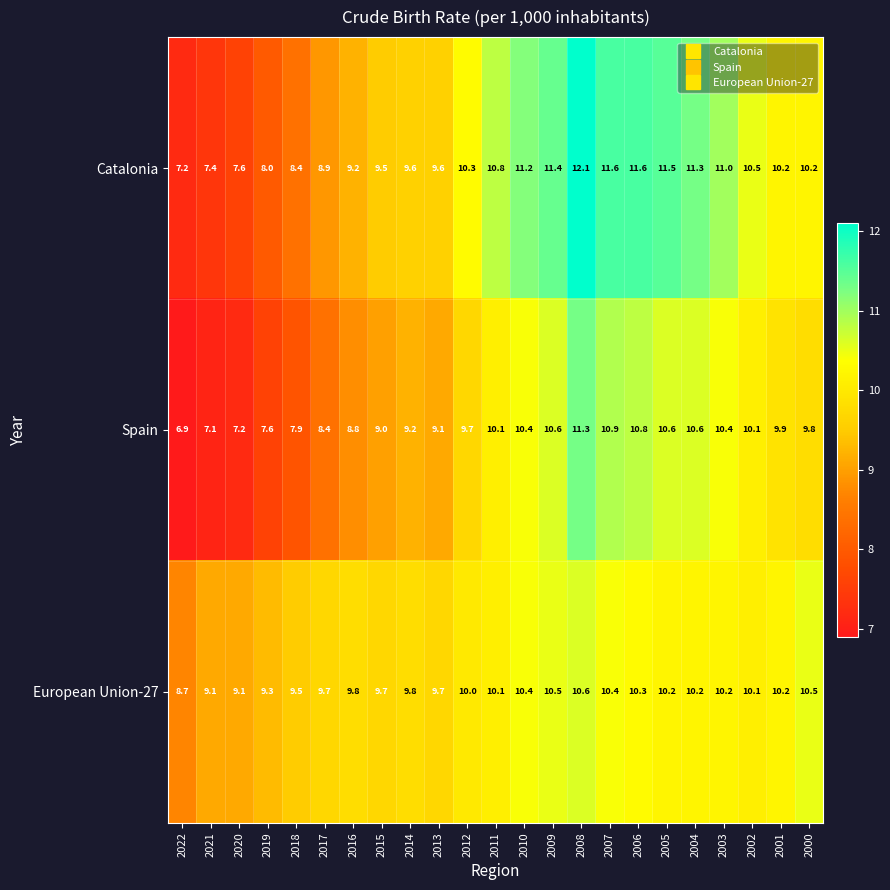

At 2022, list the series in order from smallest to largest.

Spain, Catalonia, European Union-27